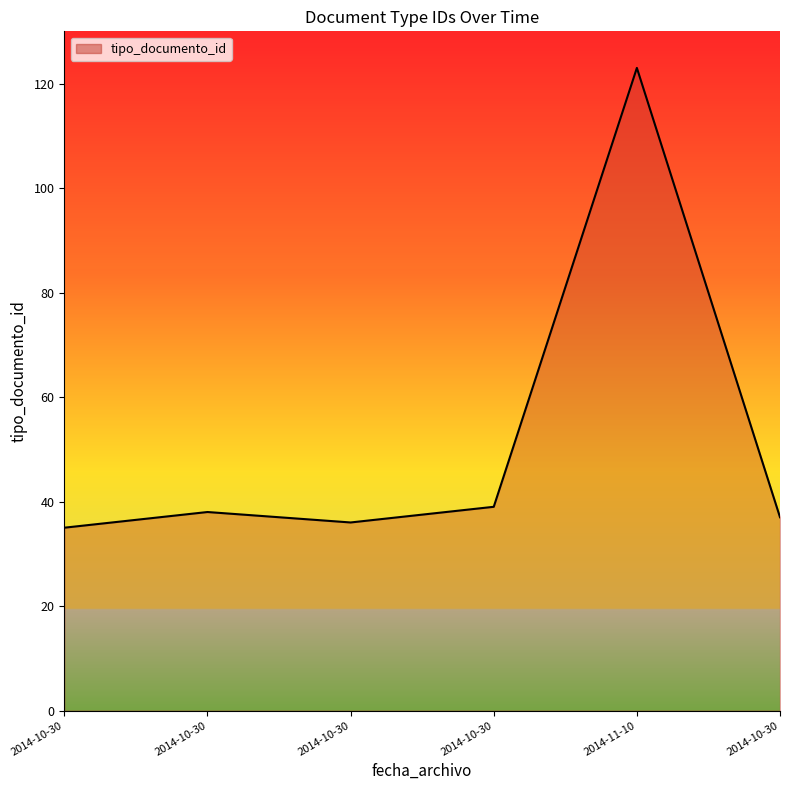

Reading left to right, what are all the values shown in this chart?

2014-10-30=35	2014-10-30=38	2014-10-30=36	2014-10-30=39	2014-11-10=123	2014-10-30=37